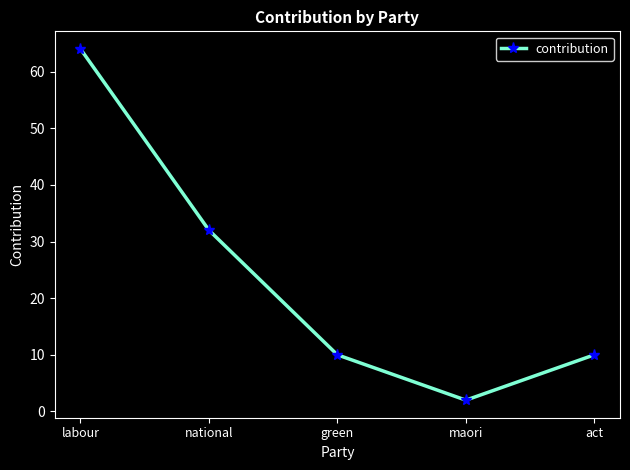

At which category does the chart reach its minimum across all series?

maori